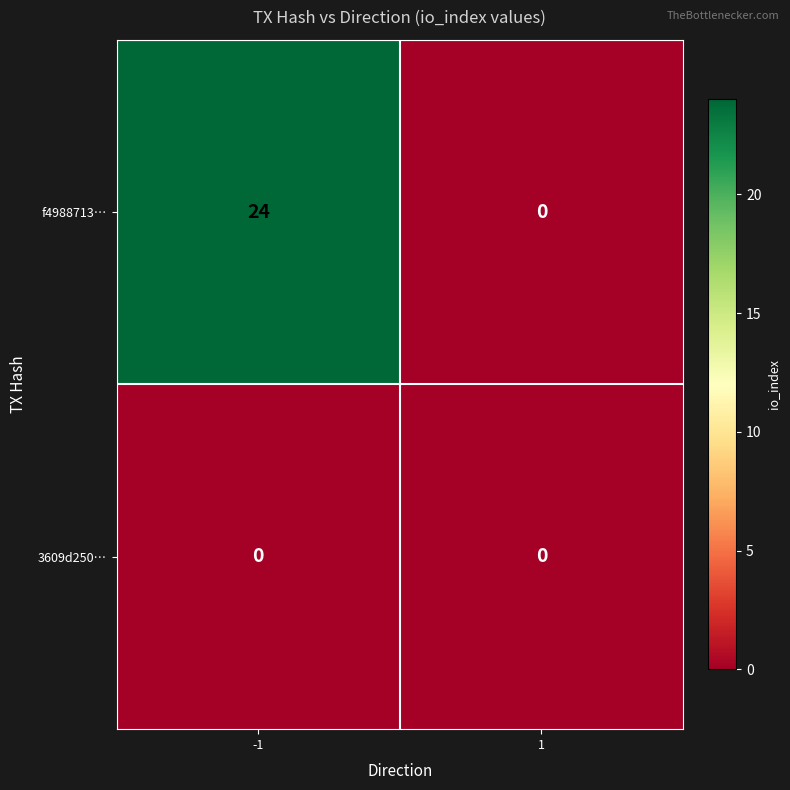

Reading right to left, what are all the values shown in this chart?

f4988713…: 1=0	-1=24
3609d250…: 1=0	-1=0